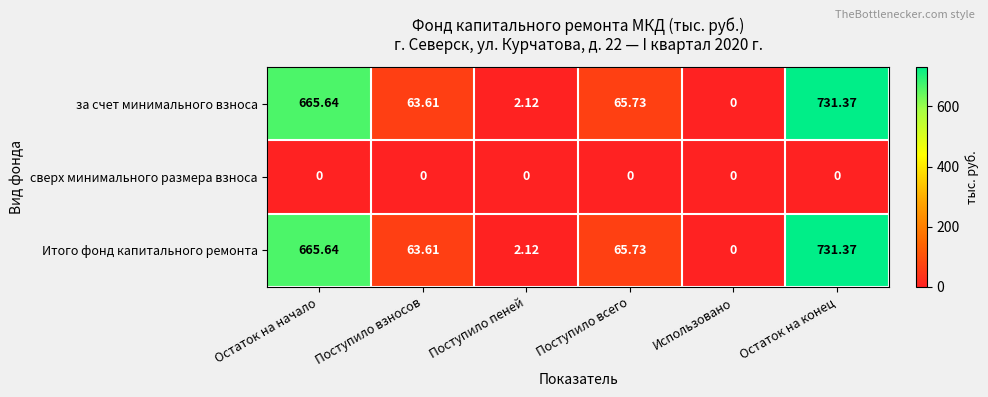

Is the value of сверх минимального размера взноса at Остаток на начало greater than the value of Итого фонд капитального ремонта at Остаток на конец?

No